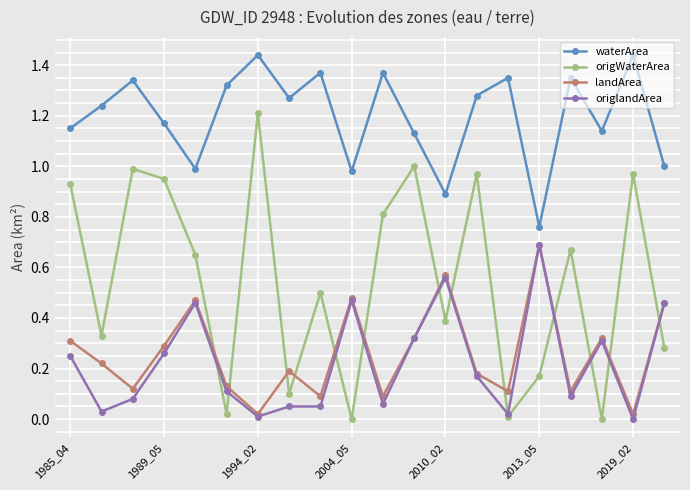

True or false: waterArea and origWaterArea cross at least once.

False